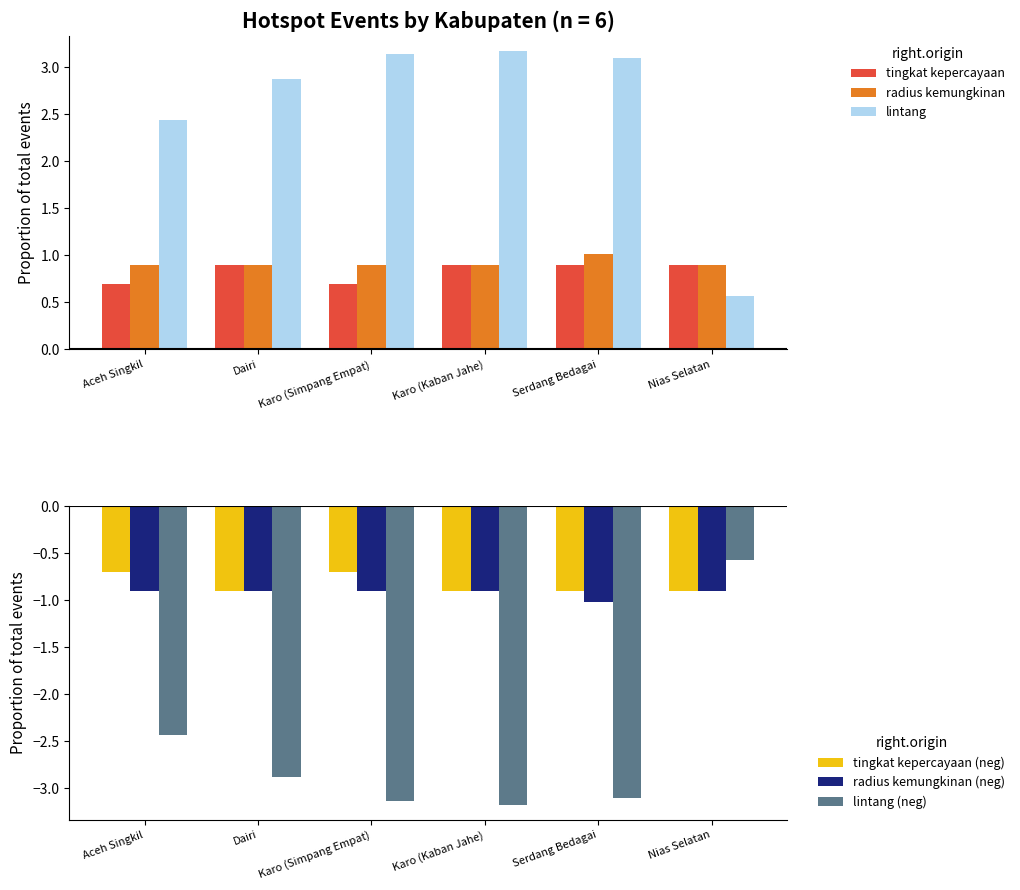

Reading left to right, extract all data points from this chart.

tingkat kepercayaan: Aceh Singkil=0.7	Dairi=0.9	Karo (Simpang Empat)=0.7	Karo (Kaban Jahe)=0.9	Serdang Bedagai=0.9	Nias Selatan=0.9
radius kemungkinan: Aceh Singkil=0.9	Dairi=0.9	Karo (Simpang Empat)=0.9	Karo (Kaban Jahe)=0.9	Serdang Bedagai=1.0	Nias Selatan=0.9
lintang: Aceh Singkil=2.4	Dairi=2.9	Karo (Simpang Empat)=3.1	Karo (Kaban Jahe)=3.2	Serdang Bedagai=3.1	Nias Selatan=0.6
tingkat kepercayaan (neg): Aceh Singkil=-0.7	Dairi=-0.9	Karo (Simpang Empat)=-0.7	Karo (Kaban Jahe)=-0.9	Serdang Bedagai=-0.9	Nias Selatan=-0.9
radius kemungkinan (neg): Aceh Singkil=-0.9	Dairi=-0.9	Karo (Simpang Empat)=-0.9	Karo (Kaban Jahe)=-0.9	Serdang Bedagai=-1.0	Nias Selatan=-0.9
lintang (neg): Aceh Singkil=-2.4	Dairi=-2.9	Karo (Simpang Empat)=-3.1	Karo (Kaban Jahe)=-3.2	Serdang Bedagai=-3.1	Nias Selatan=-0.6